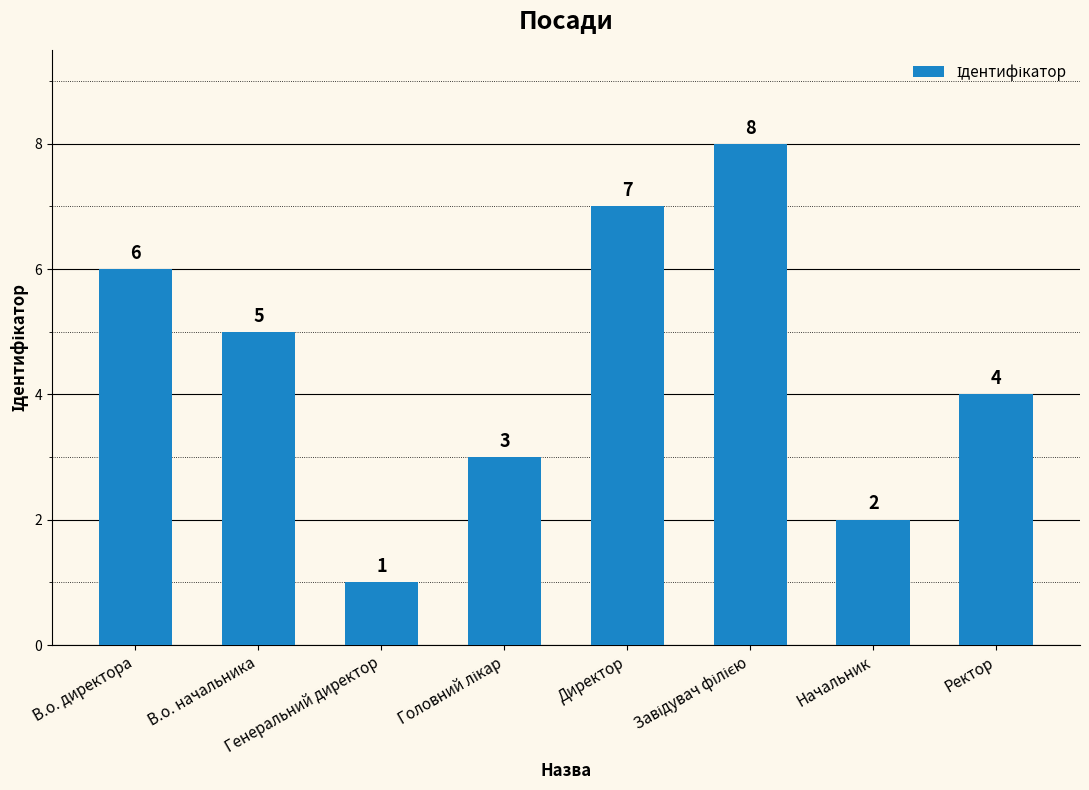

Approximately how many times larger is the value at В.о. начальника compared to В.о. директора?

0.8